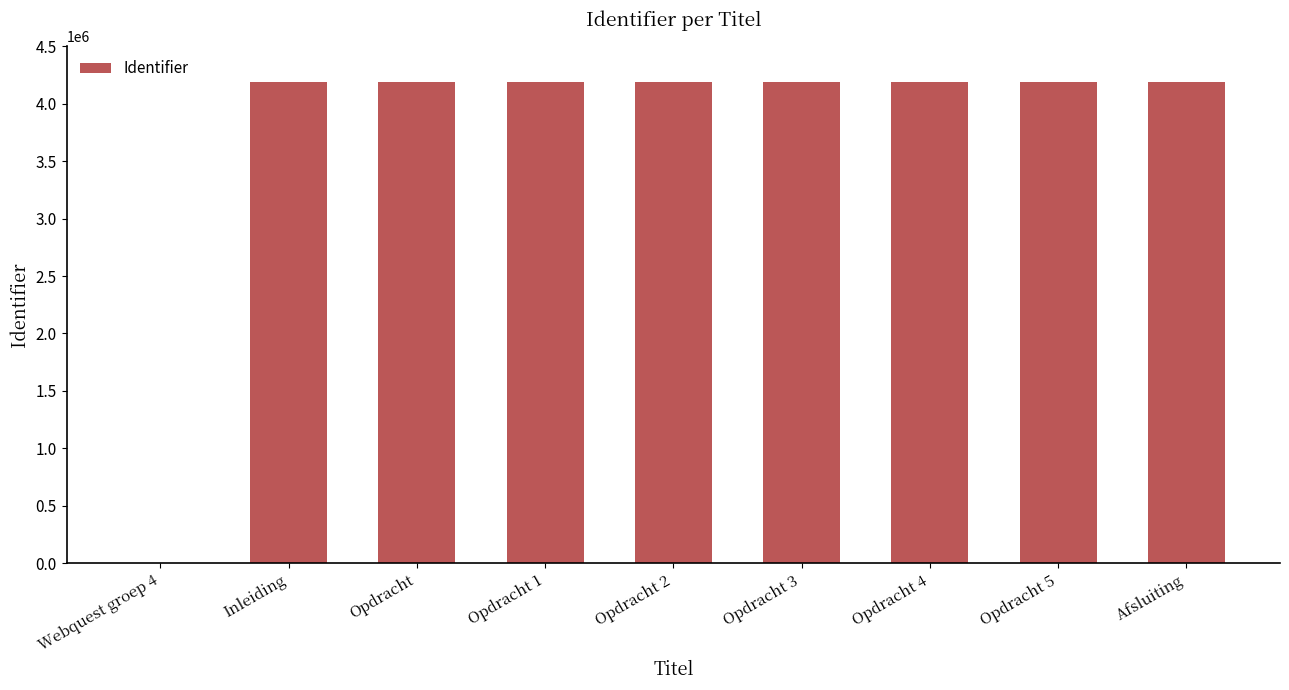

What is the maximum value shown in the chart?

4194470